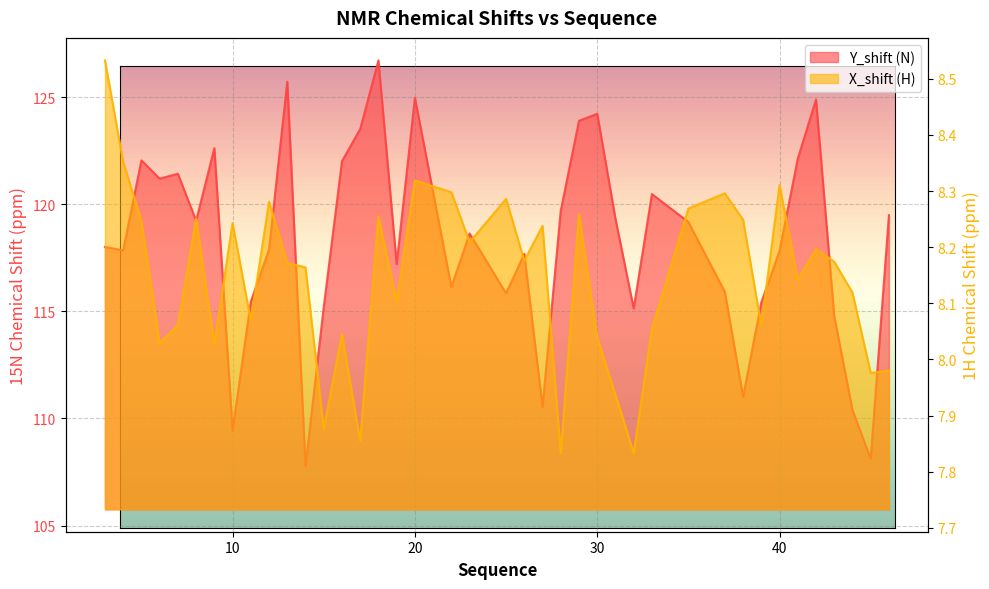

Which label corresponds to the largest value in the chart?

18